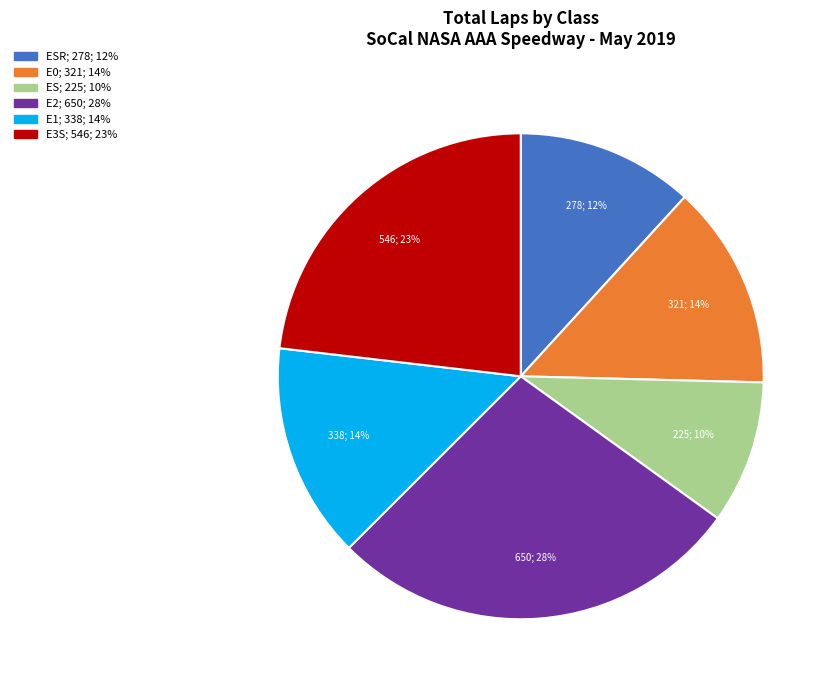

To the nearest percent, what is the average slice percentage?

17%